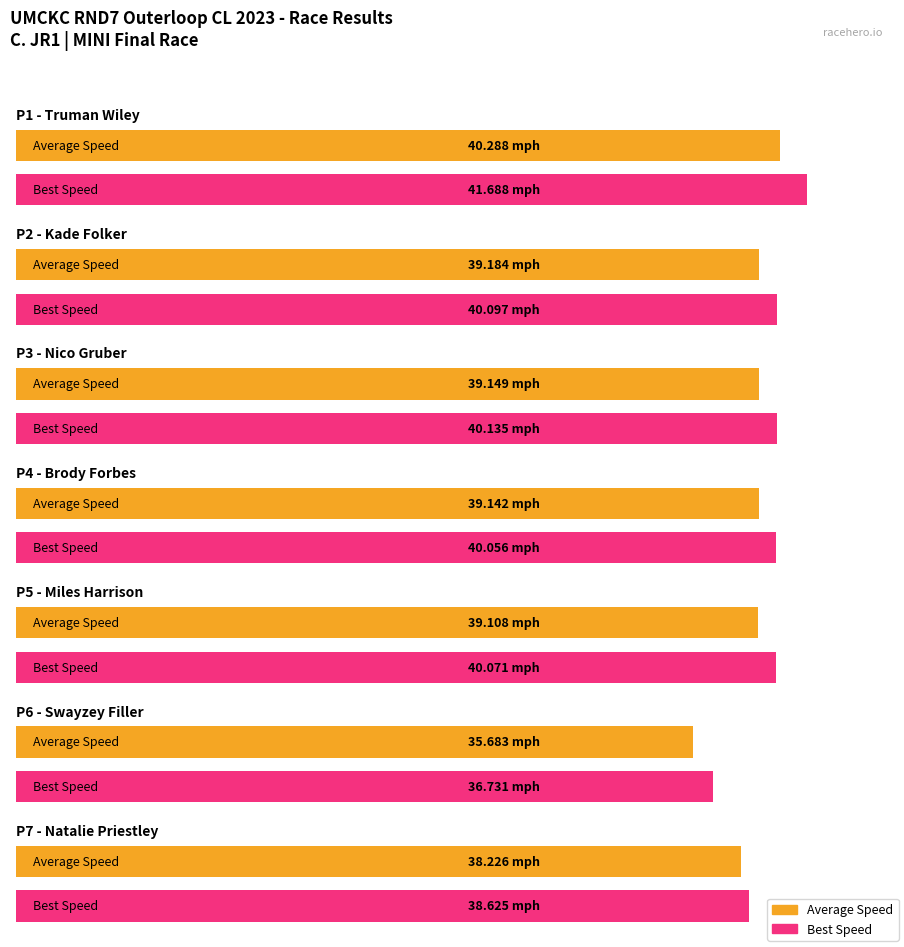

What is the label of the 5th bar from the right?

Miles Harrison